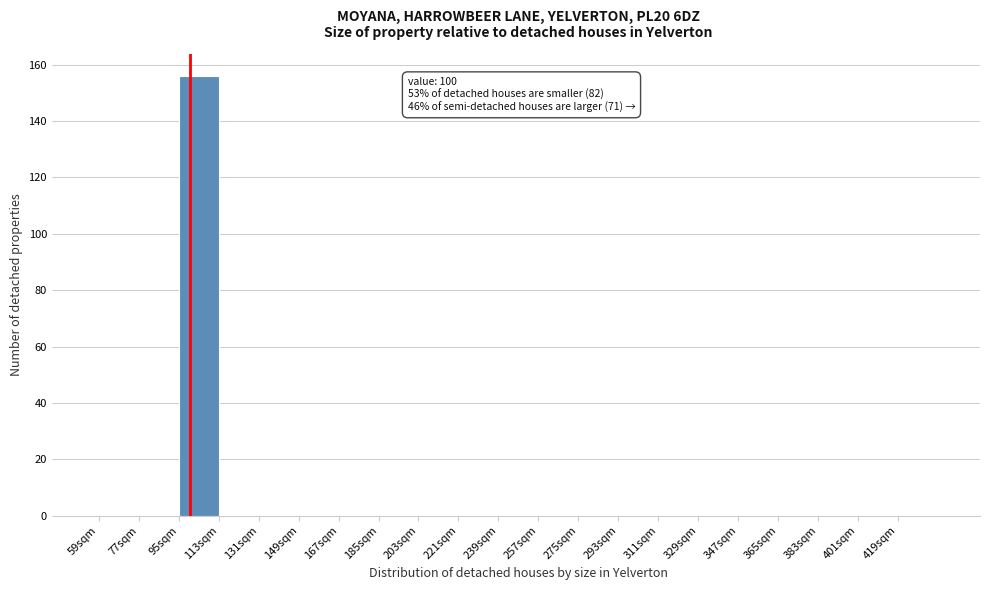

Which range on the x-axis has the tallest bar?

95 to 113